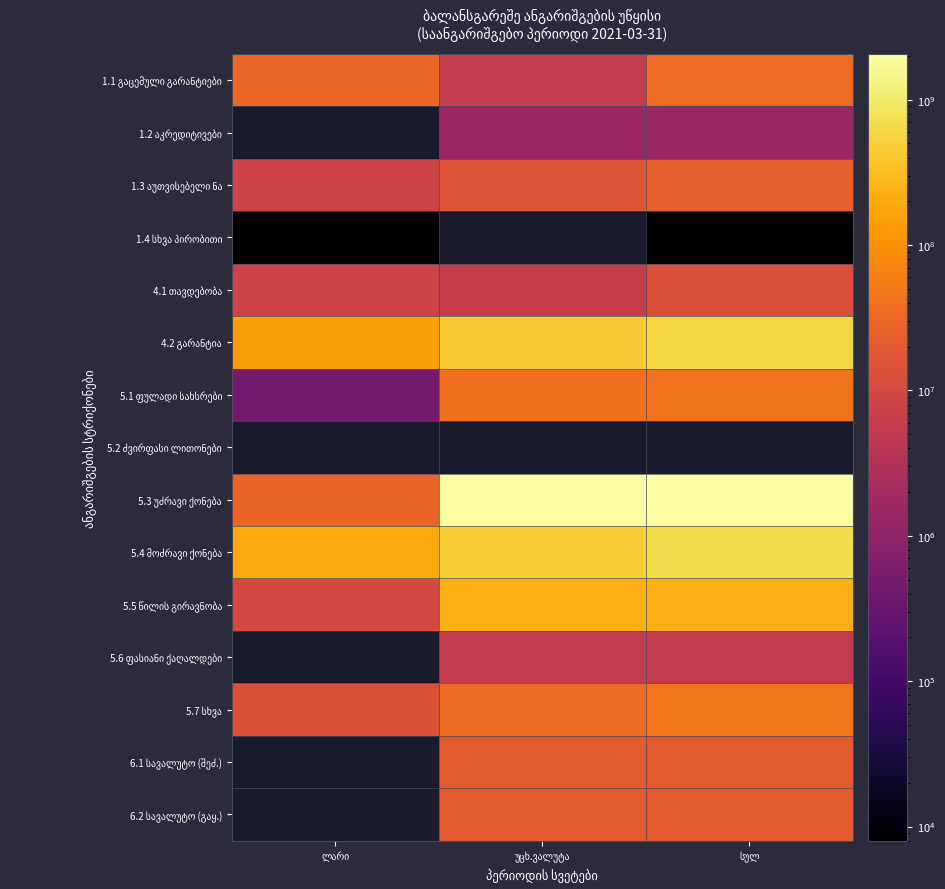

What is the maximum value shown in the chart?

2068035698.0